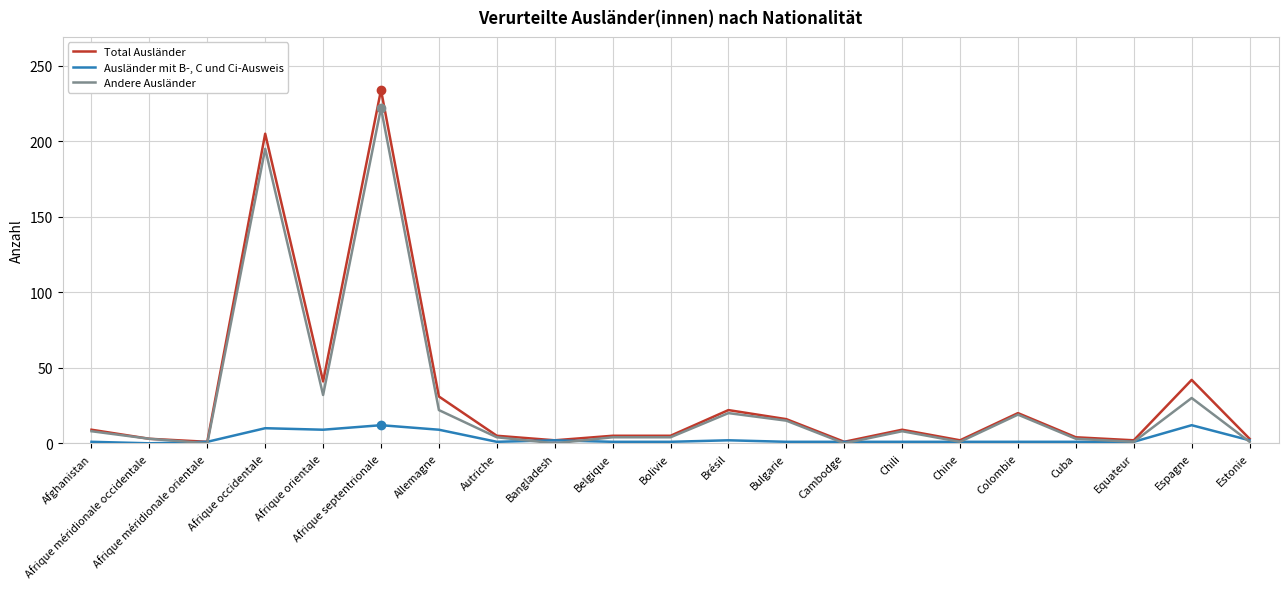

Is it true that Total Ausländer equals 5 at Autriche?

True